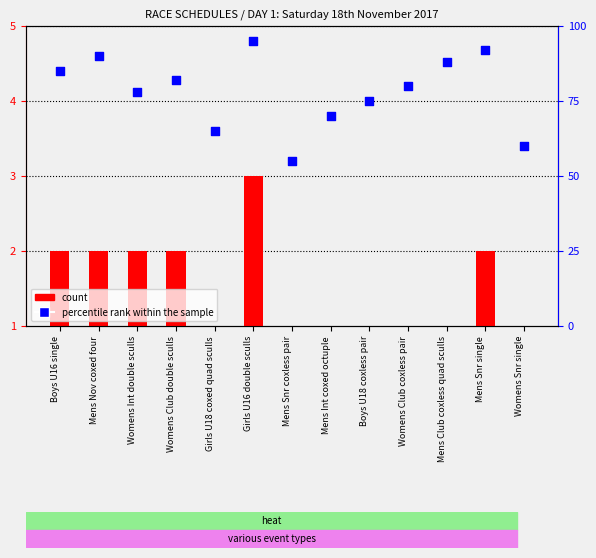

At how many categories does at least one series exceed 56?

12